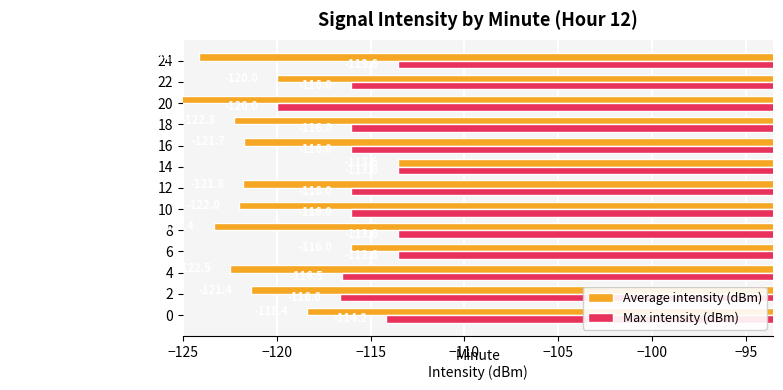

What is the difference between the maximum and minimum values in the Max intensity (dBm) series?

6.4